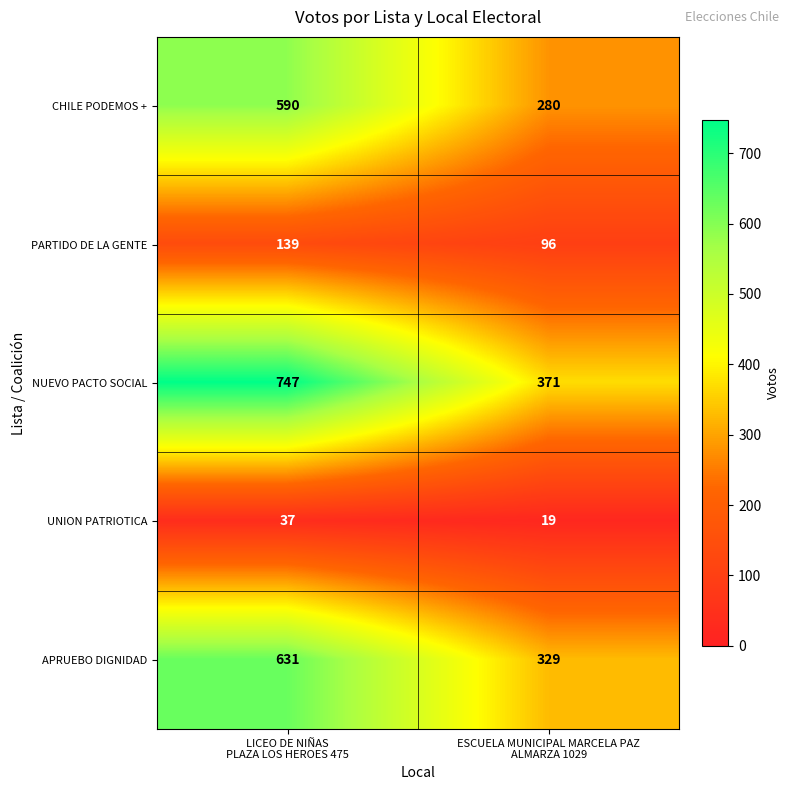

Which series has the largest range (max minus min)?

NUEVO PACTO SOCIAL